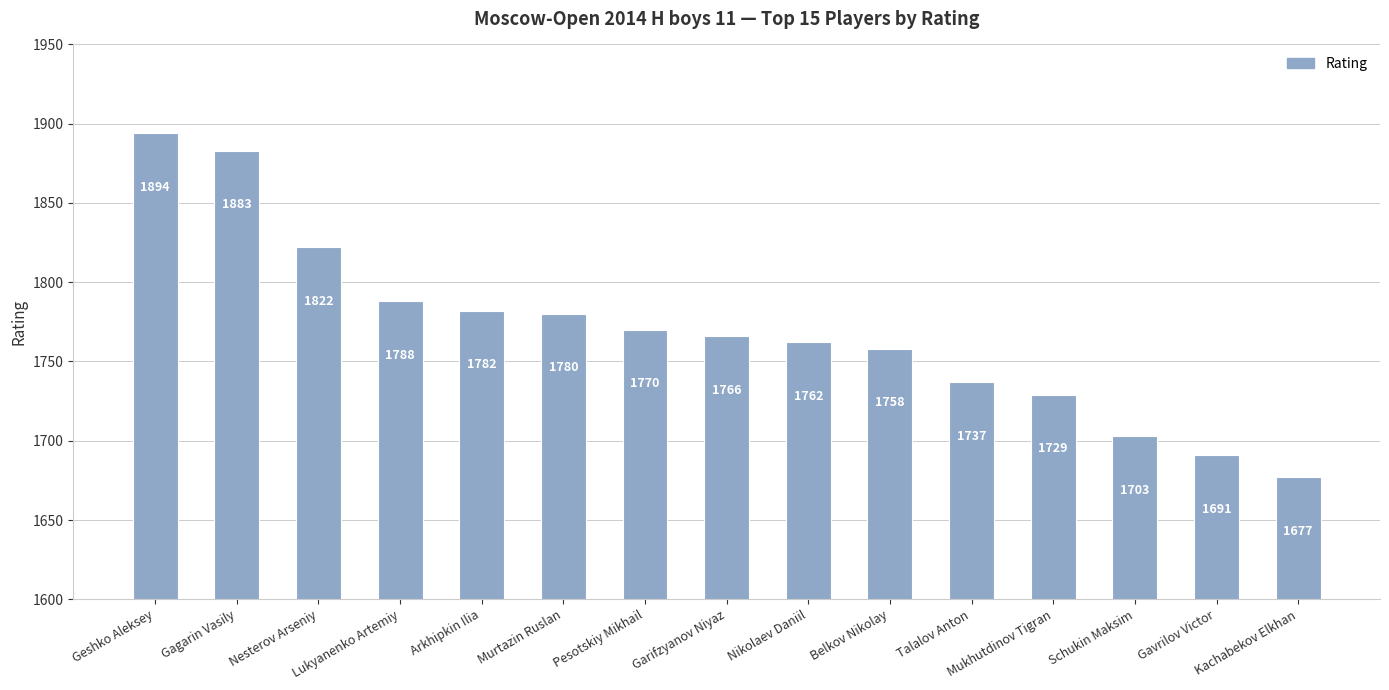

What is the maximum value shown in the chart?

1894